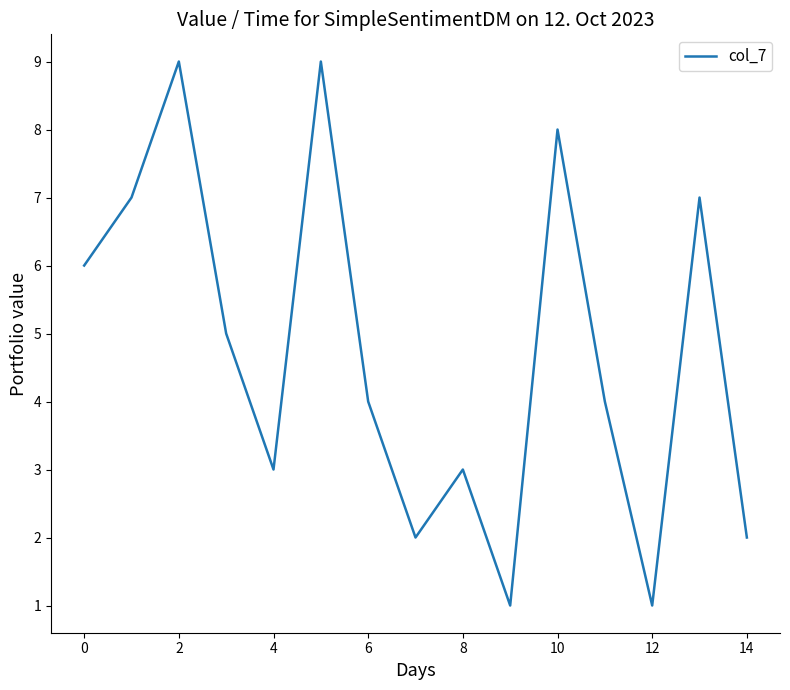

What is the greatest value displayed?

9